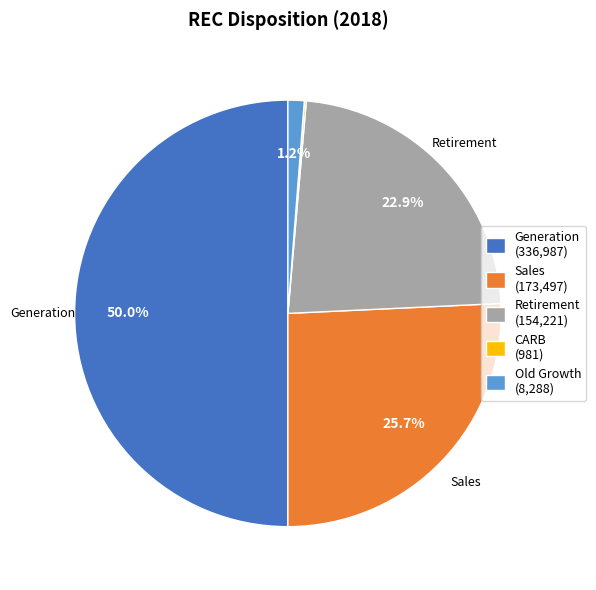

To the nearest percent, what portion does Generation represent?

50%